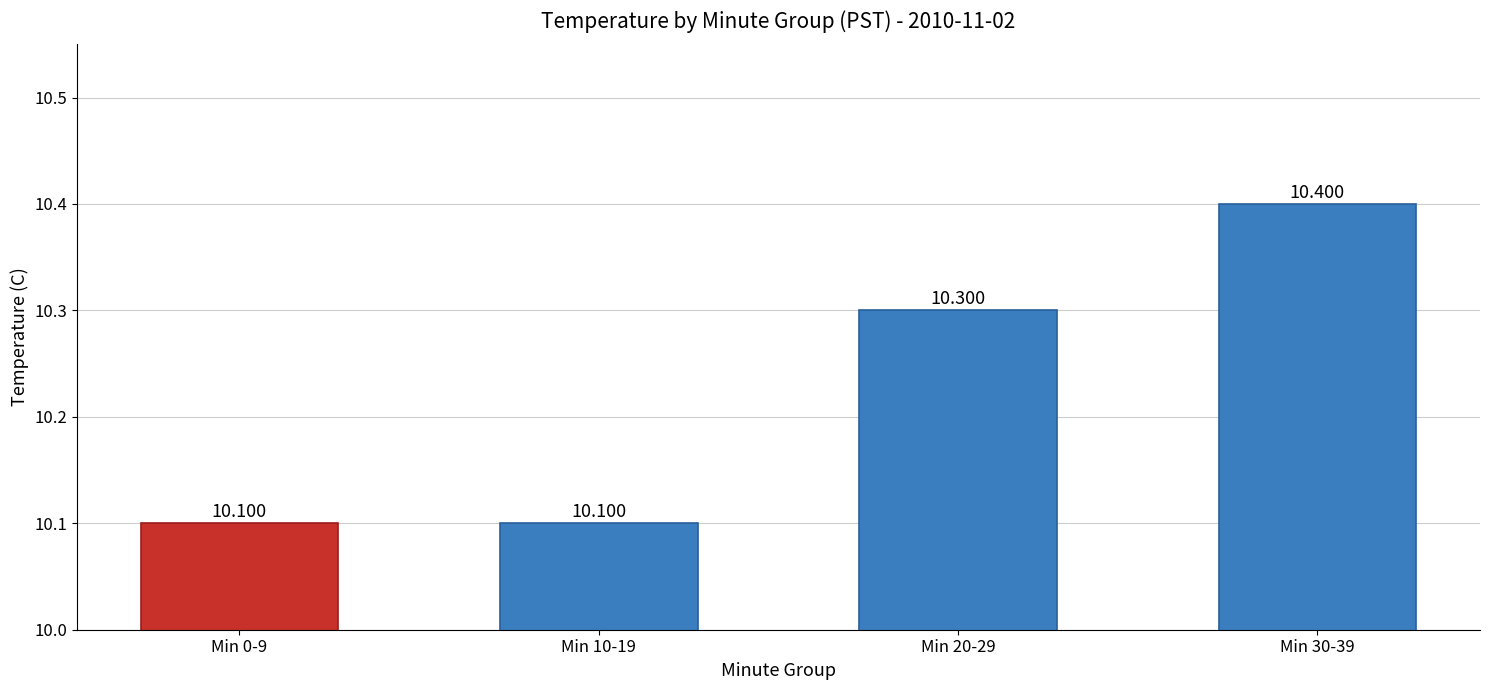

Where is the data nearest to the value 10?

Min 0-9